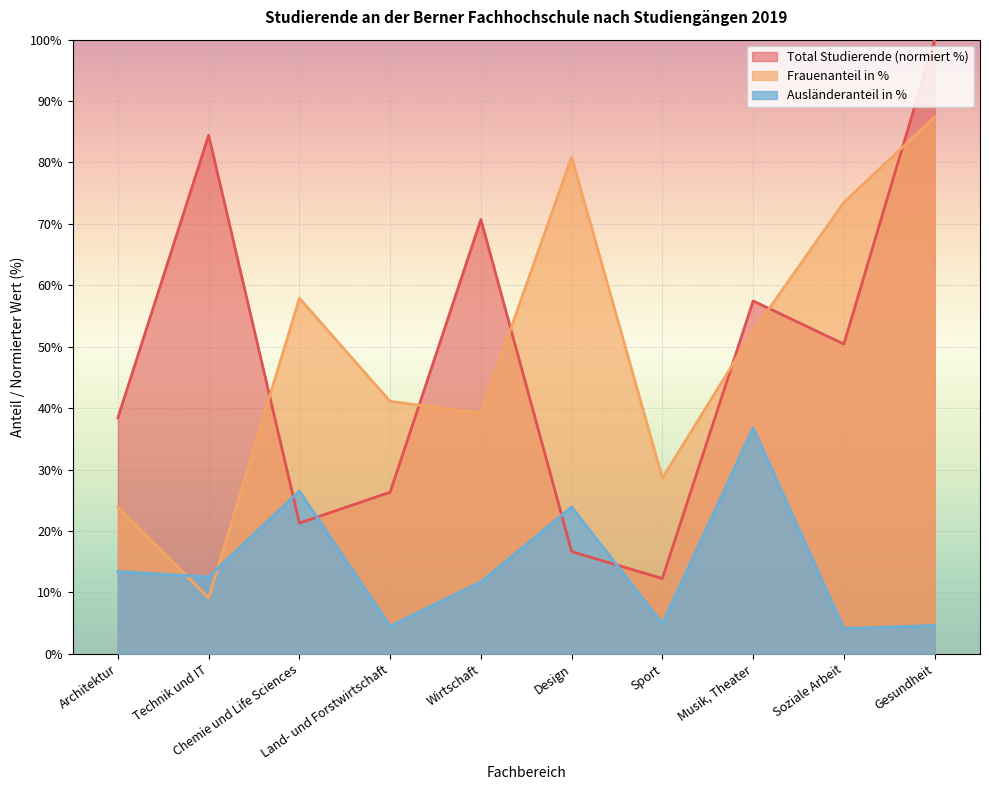

Rank the series at Design from highest to lowest value.

Frauenanteil in %, Ausländeranteil in %, Total Studierende (normiert %)